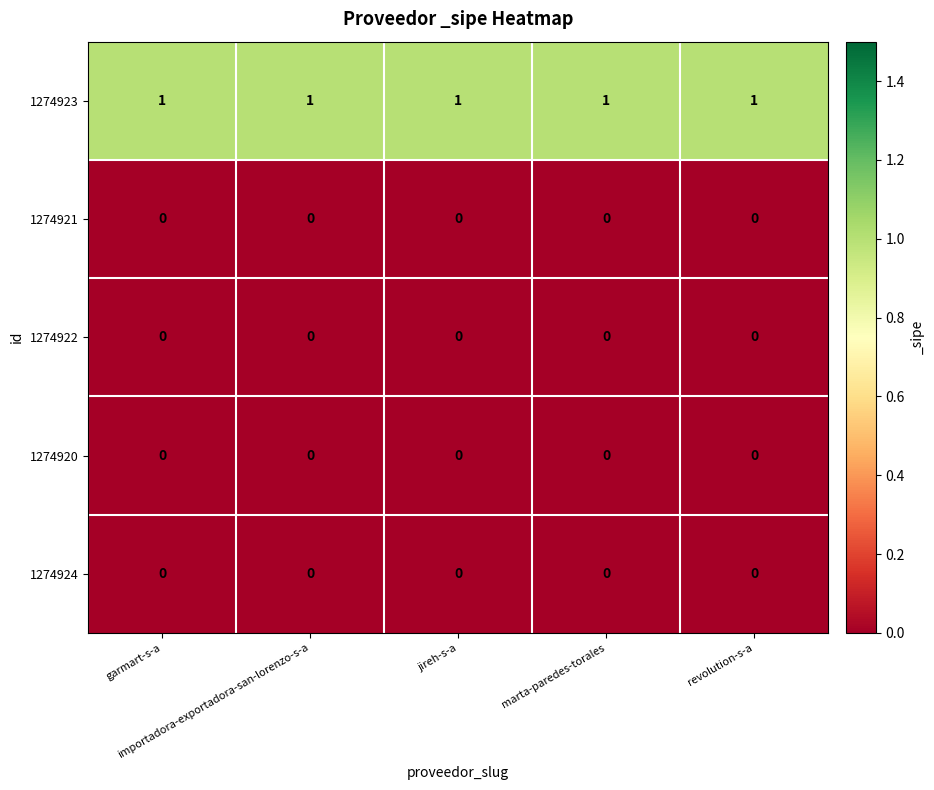

At how many categories does at least one series exceed 0?

5